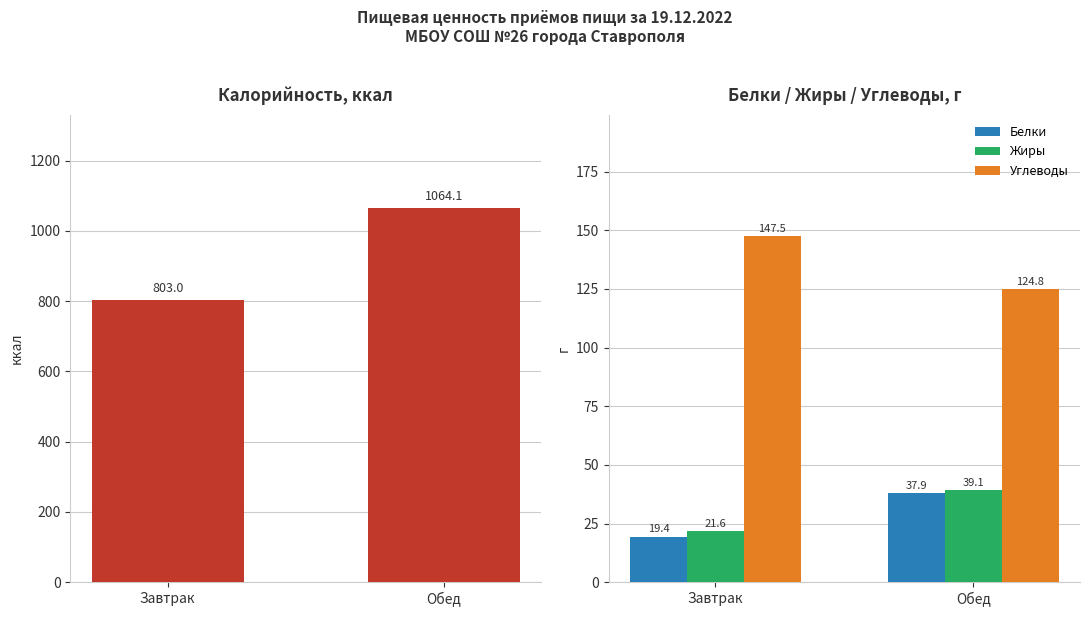

Reading right to left, what are all the values shown in this chart?

Калорийность: 1064.1	803.0
Белки: 37.9	19.4
Жиры: 39.1	21.6
Углеводы: 124.8	147.5